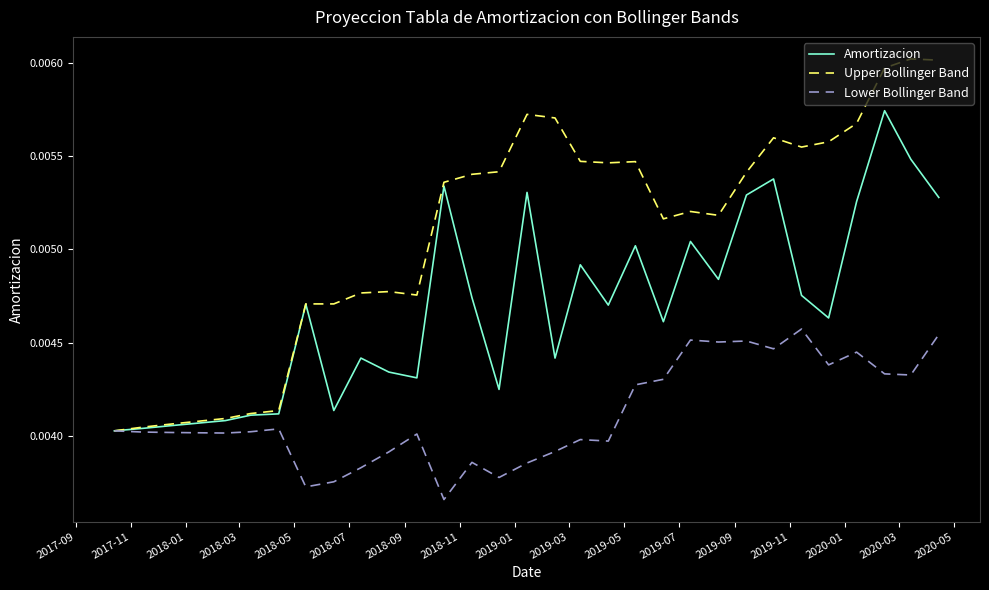

List the series in order of their overall mean, lowest first.

Lower Bollinger Band, Amortizacion, Upper Bollinger Band